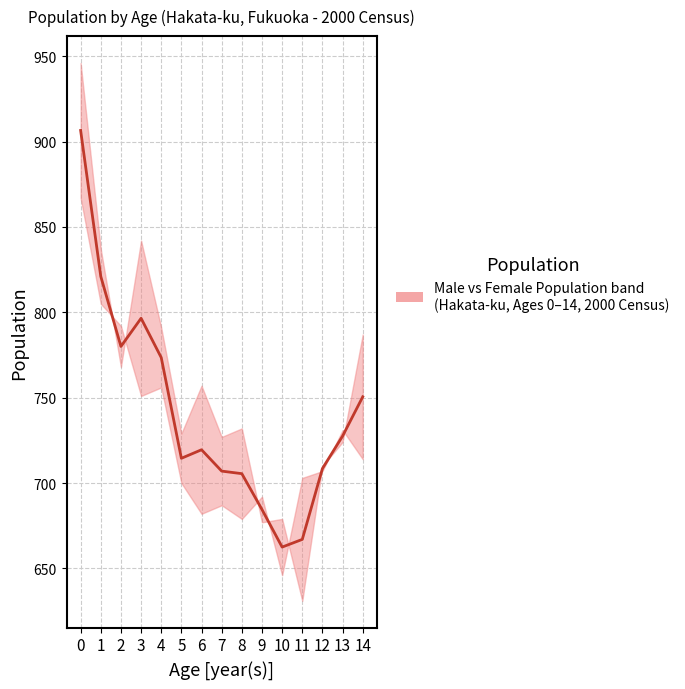

How many lines are shown in the chart?

1